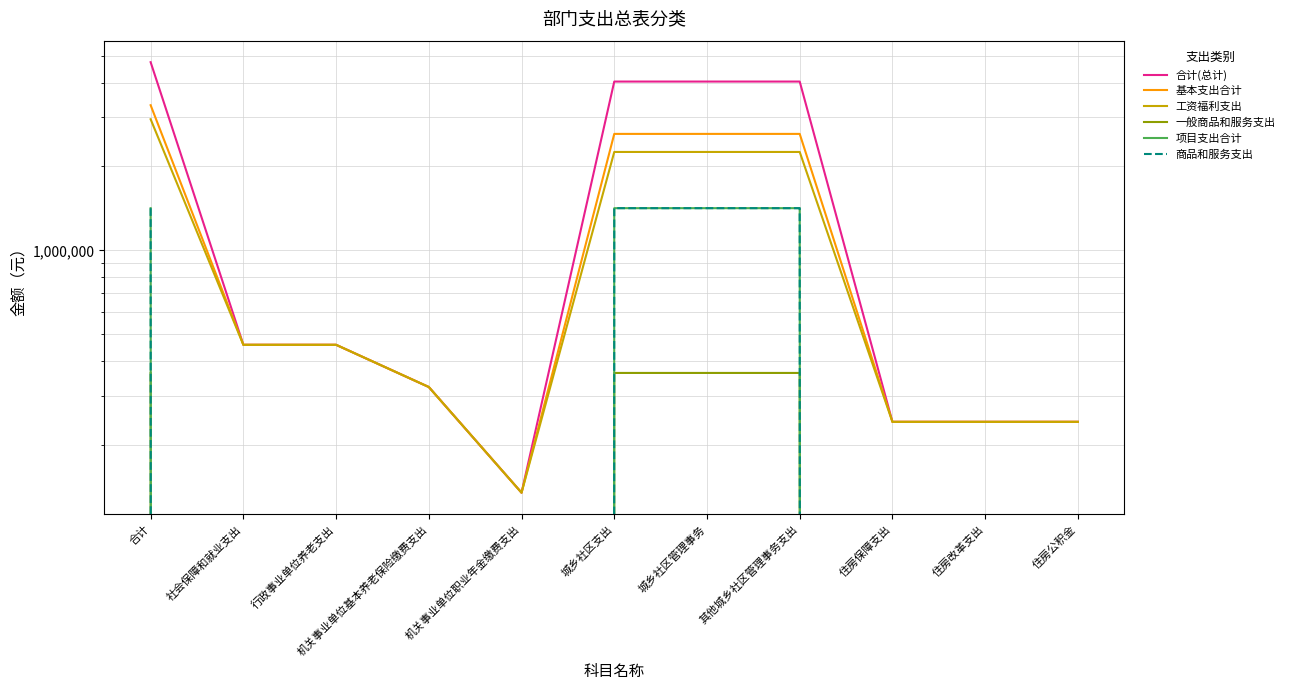

True or false: 一般商品和服务支出 and 合计(总计) cross at least once.

False